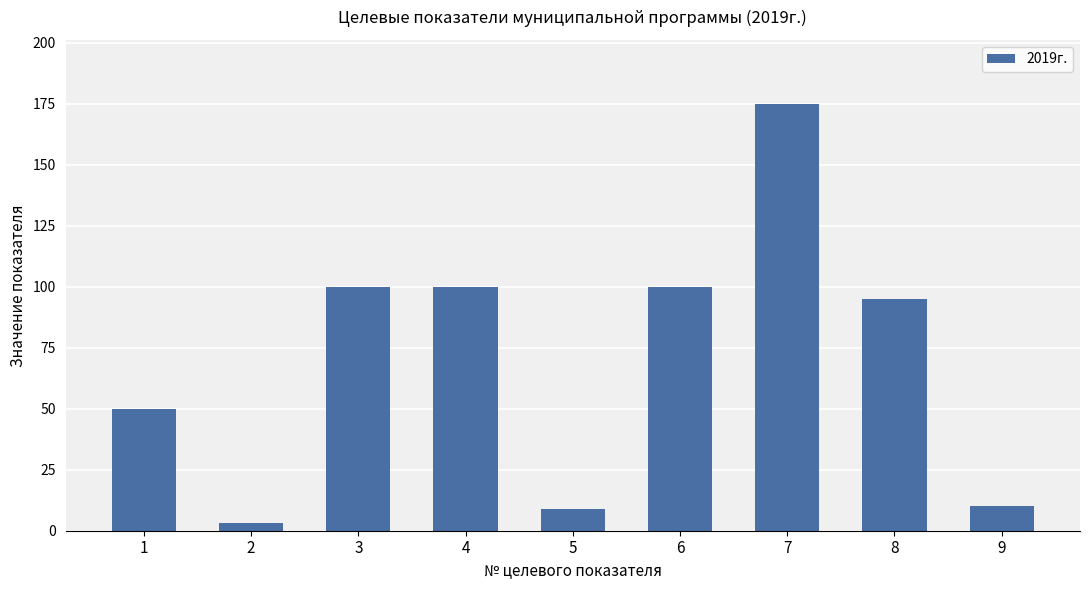

What is the maximum value shown in the chart?

175